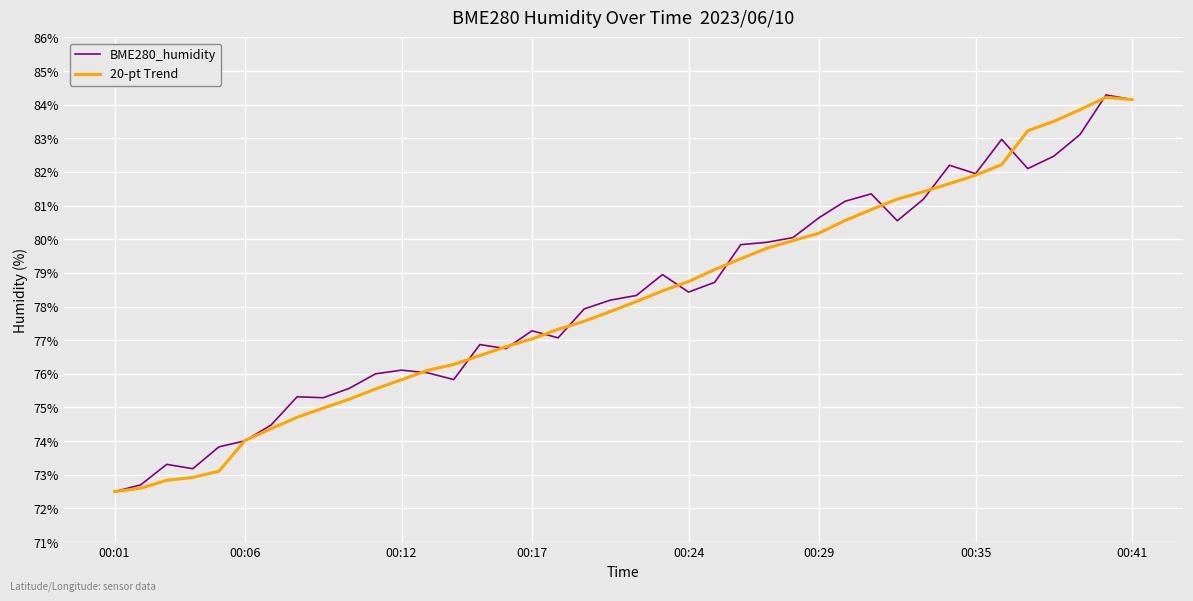

What is the minimum value for 20-pt Trend?

72.5